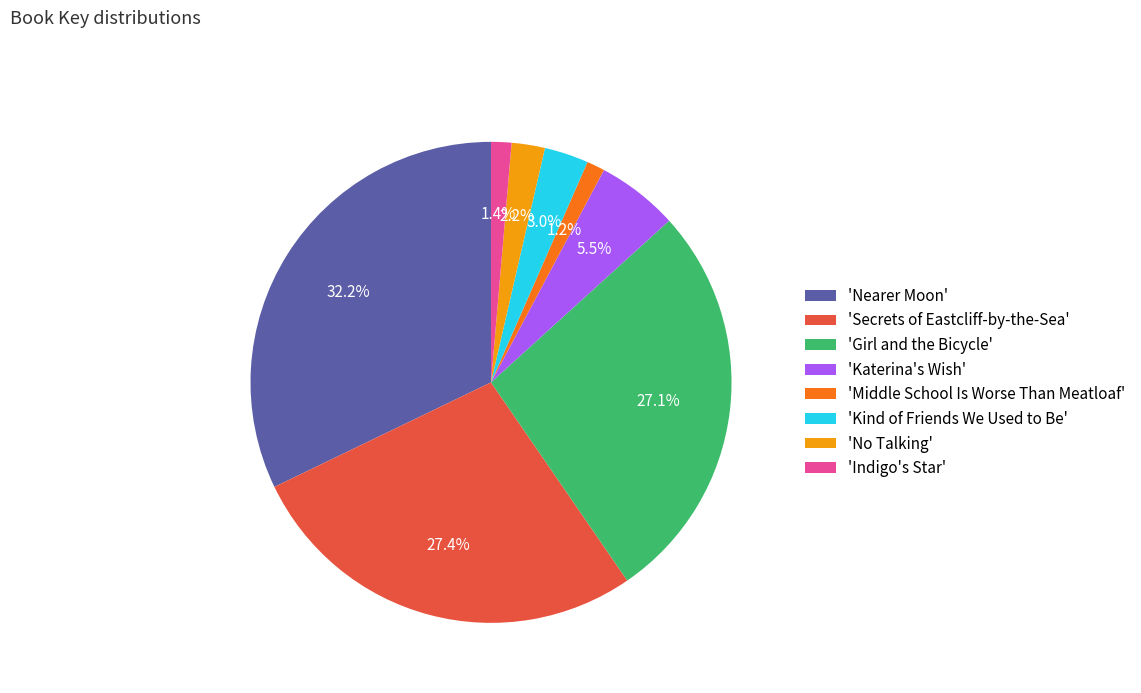

What portion of the pie excludes 'No Talking'?

97.8%